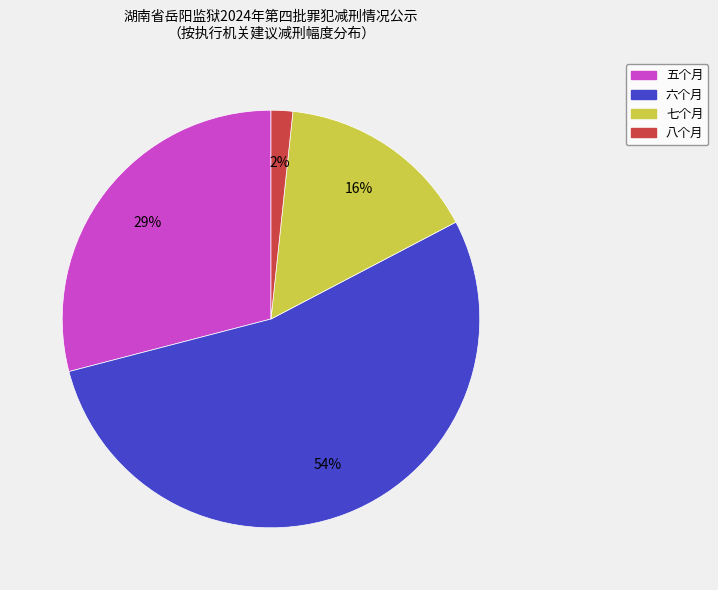

What is the largest slice in the pie chart?

六个月